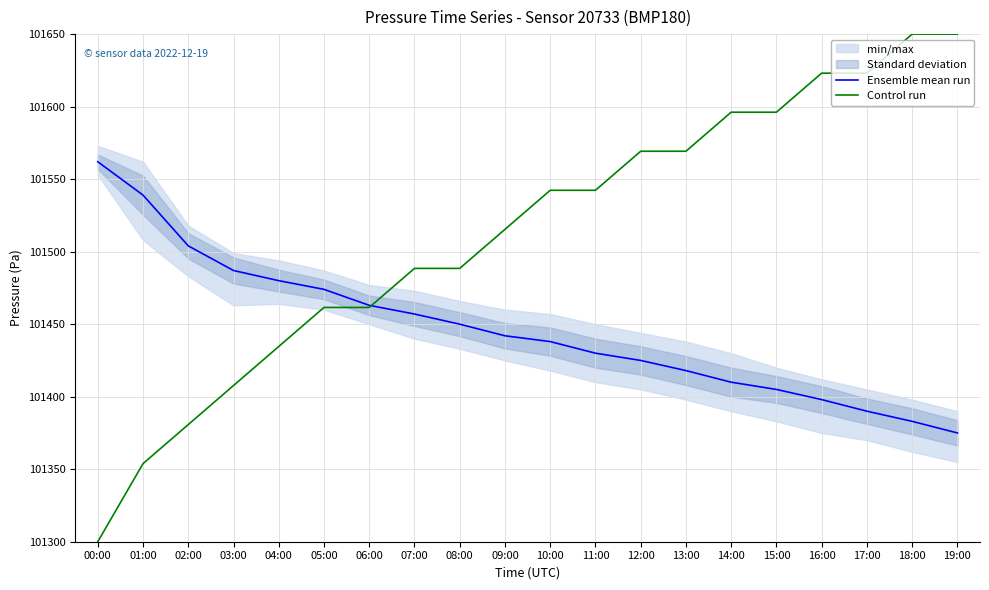

What is the label of the 13th point from the right?

07:00